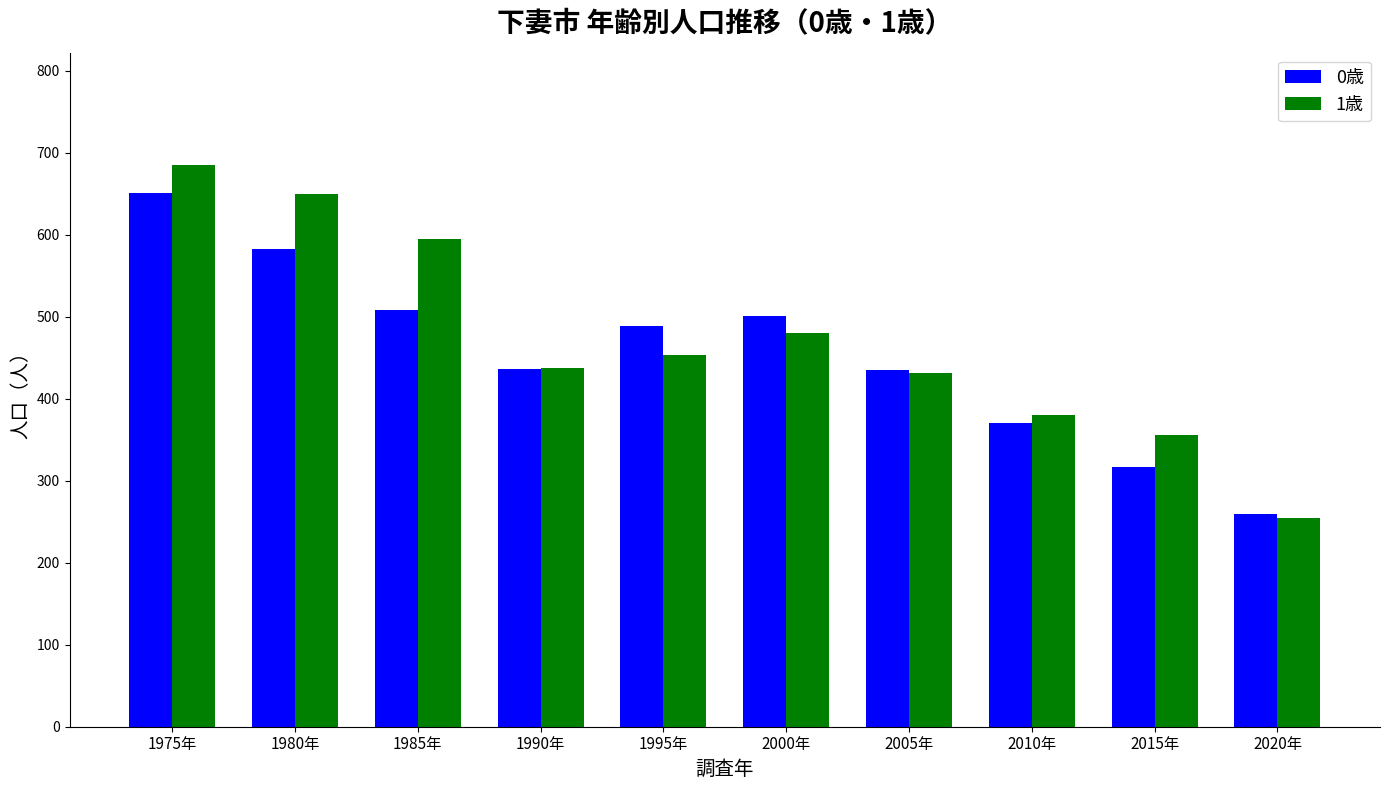

How many categories are shown in the chart?

10